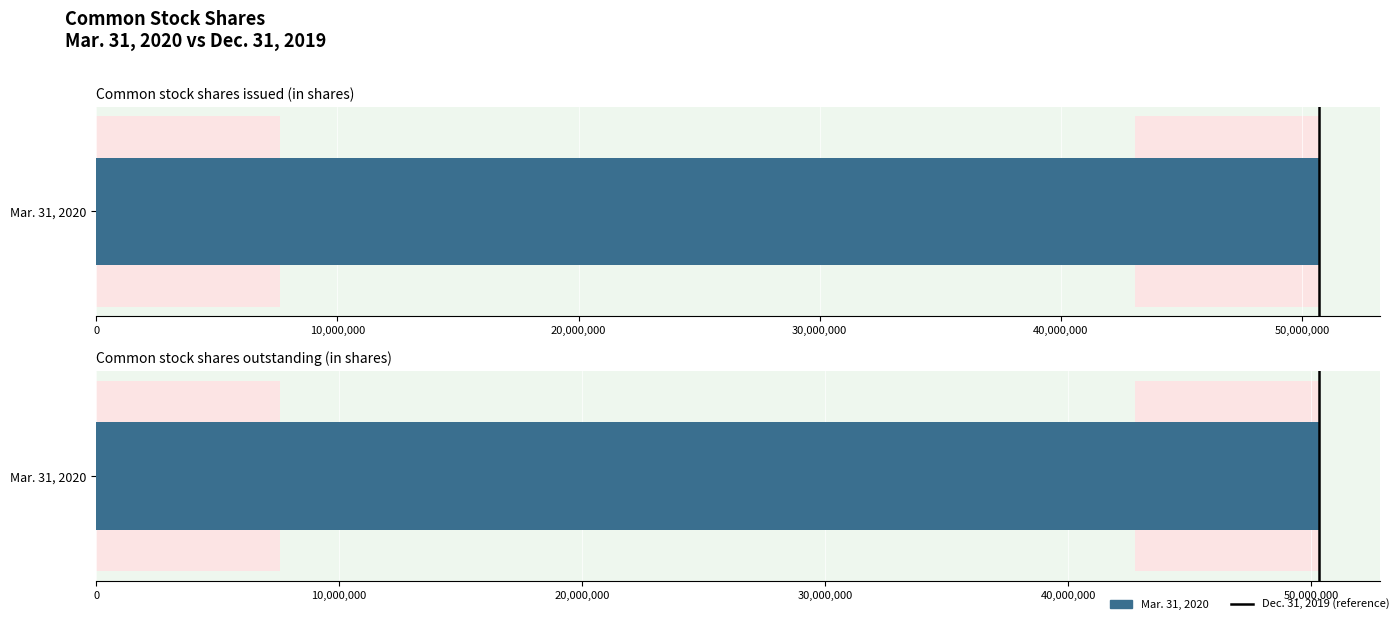

Is it true that the value at 0 is 0?

True